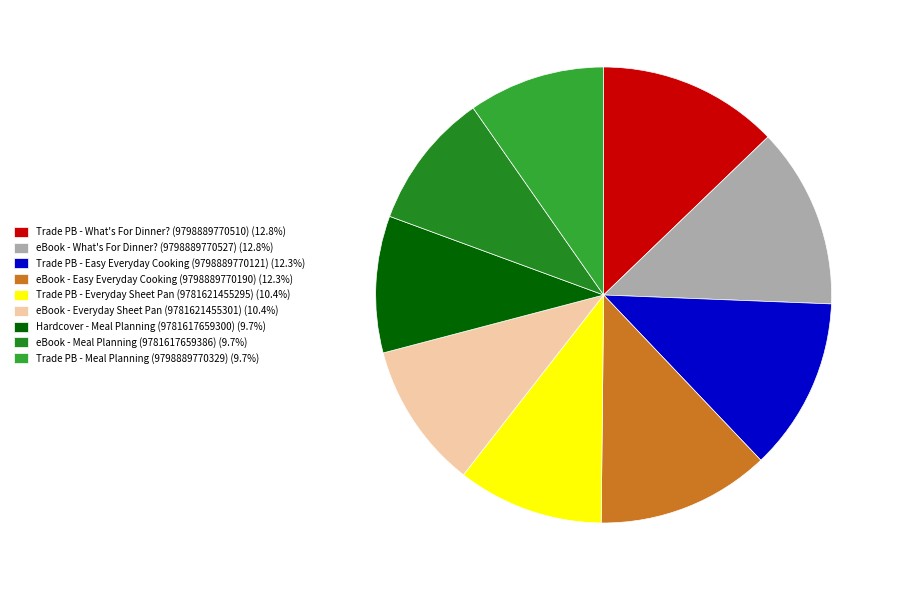

Which category has the biggest portion of the pie?

What's For Dinner? (9798889770510)